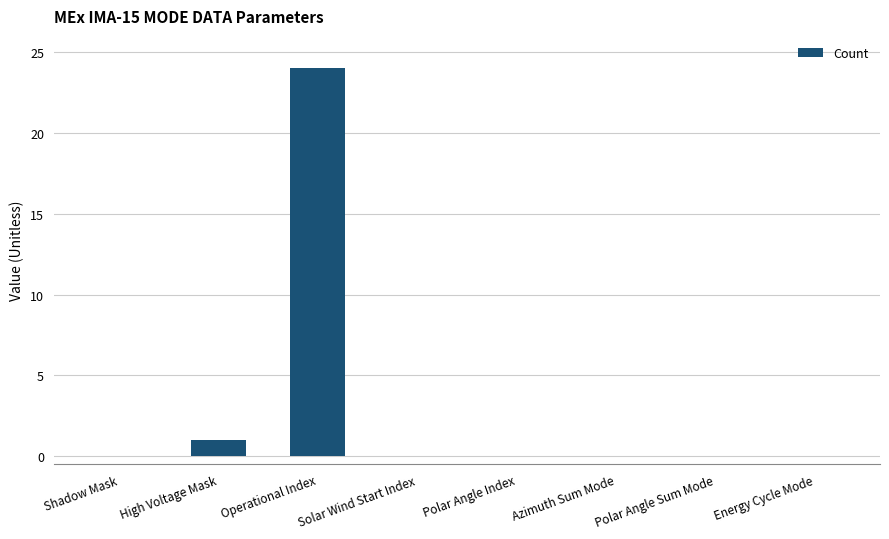

Reading left to right, list all the values displayed in this chart.

Shadow Mask=0	High Voltage Mask=1	Operational Index=24	Solar Wind Start Index=0	Polar Angle Index=0	Azimuth Sum Mode=0	Polar Angle Sum Mode=0	Energy Cycle Mode=0